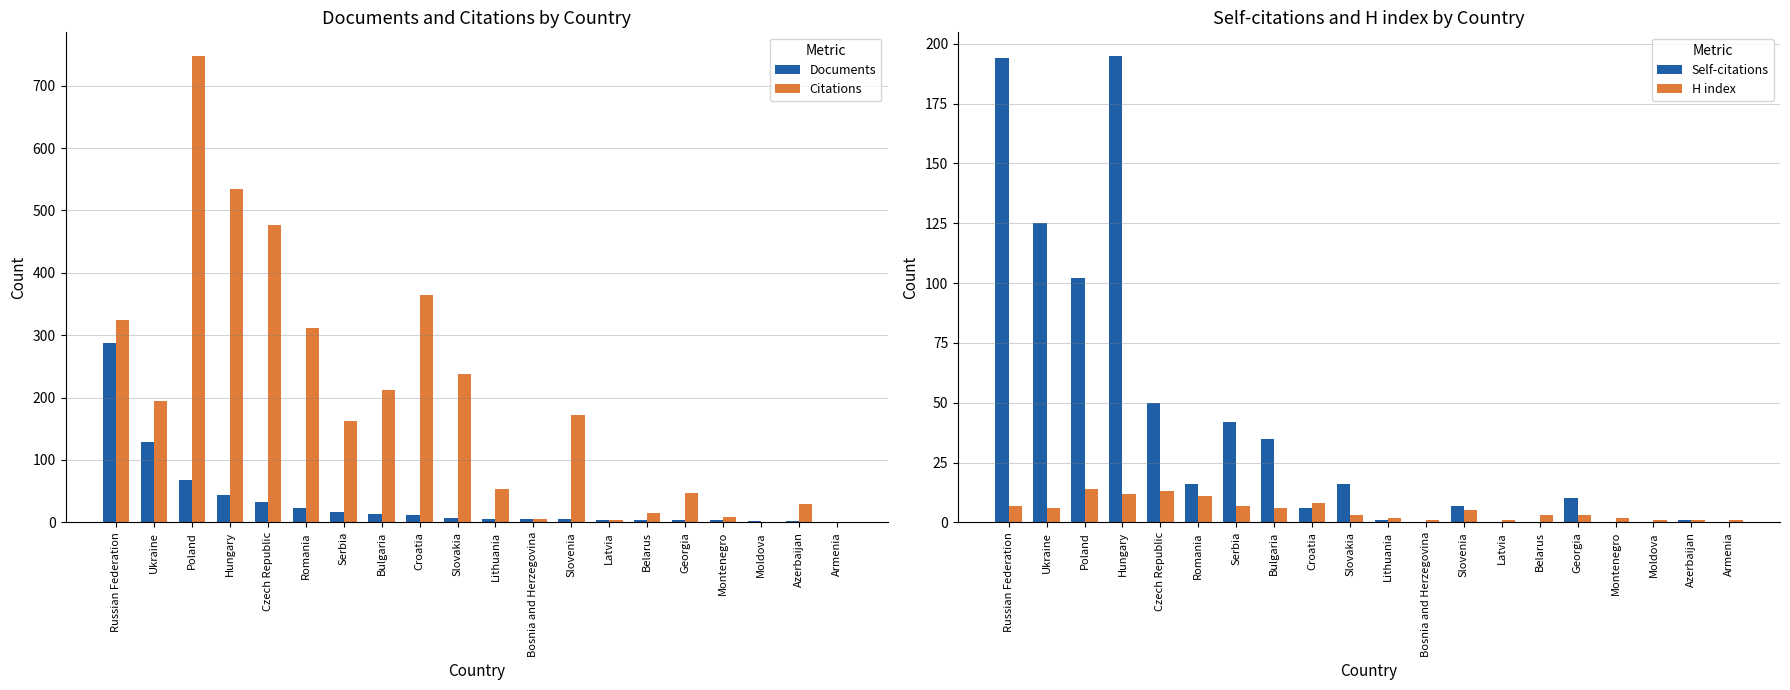

What is the average value of the H index series?

5